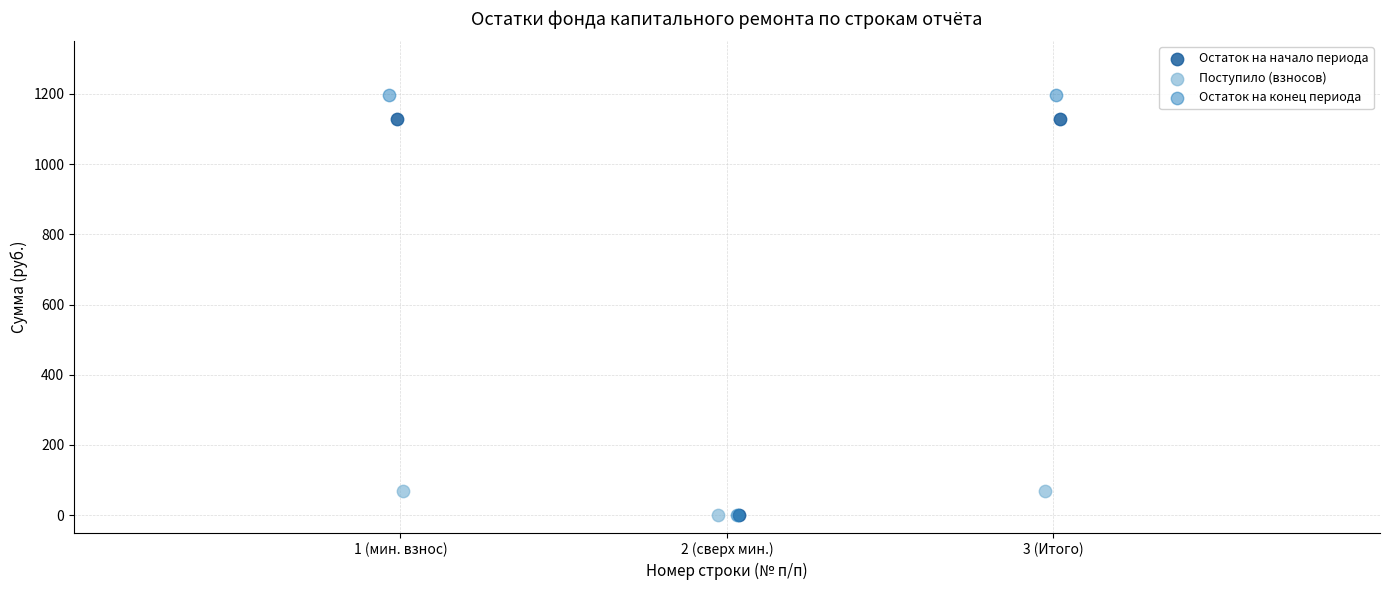

Which series contains the highest Y value?

Остаток на конец периода